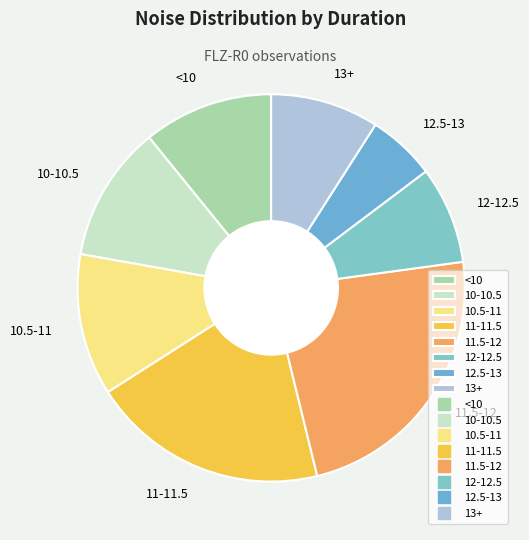

How many segments does this pie chart have?

8